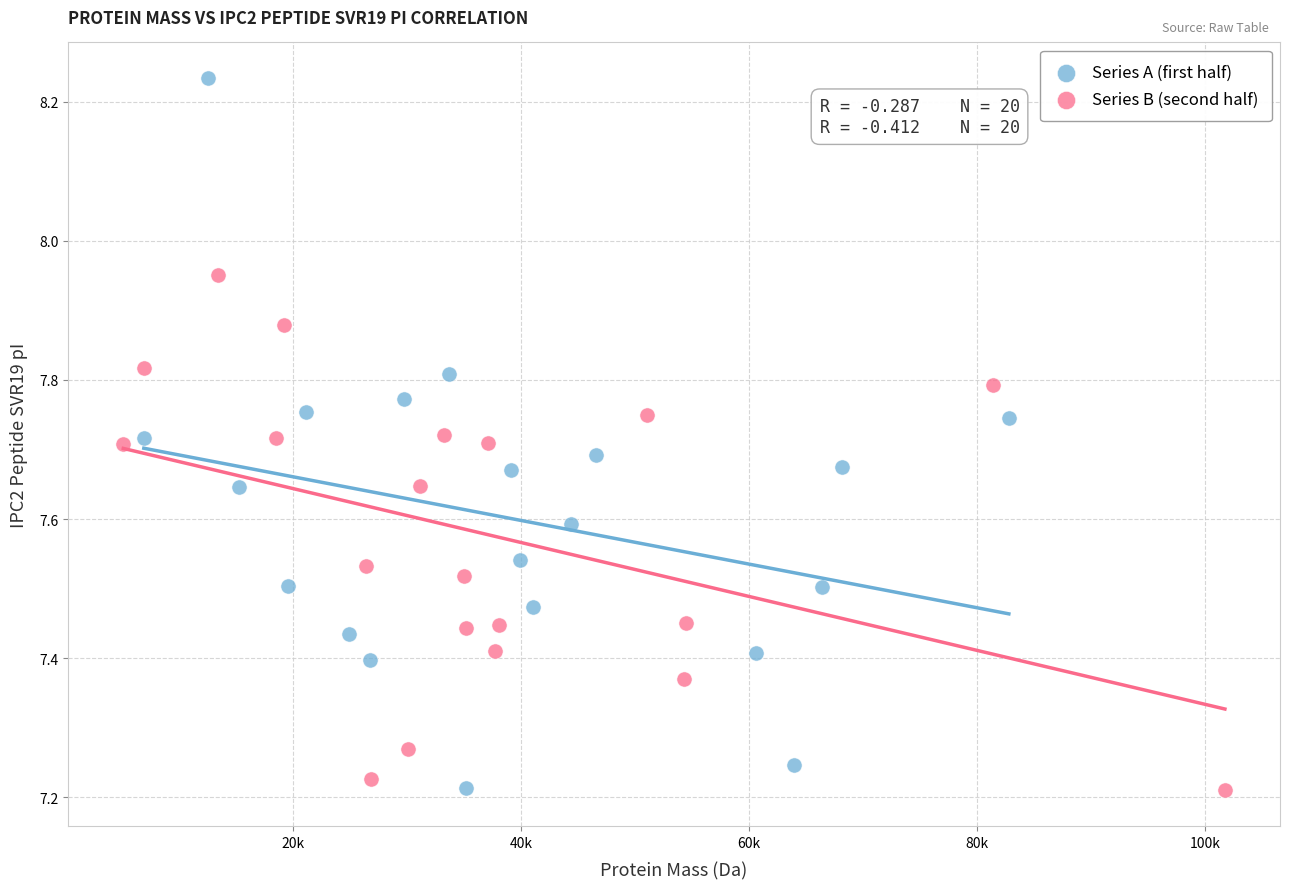

Which series has the widest spread of Y values?

Series A (first half)